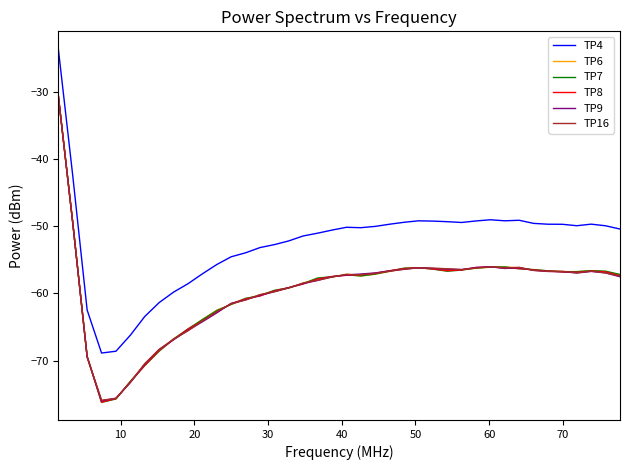

What is the smallest value displayed?

-76.2